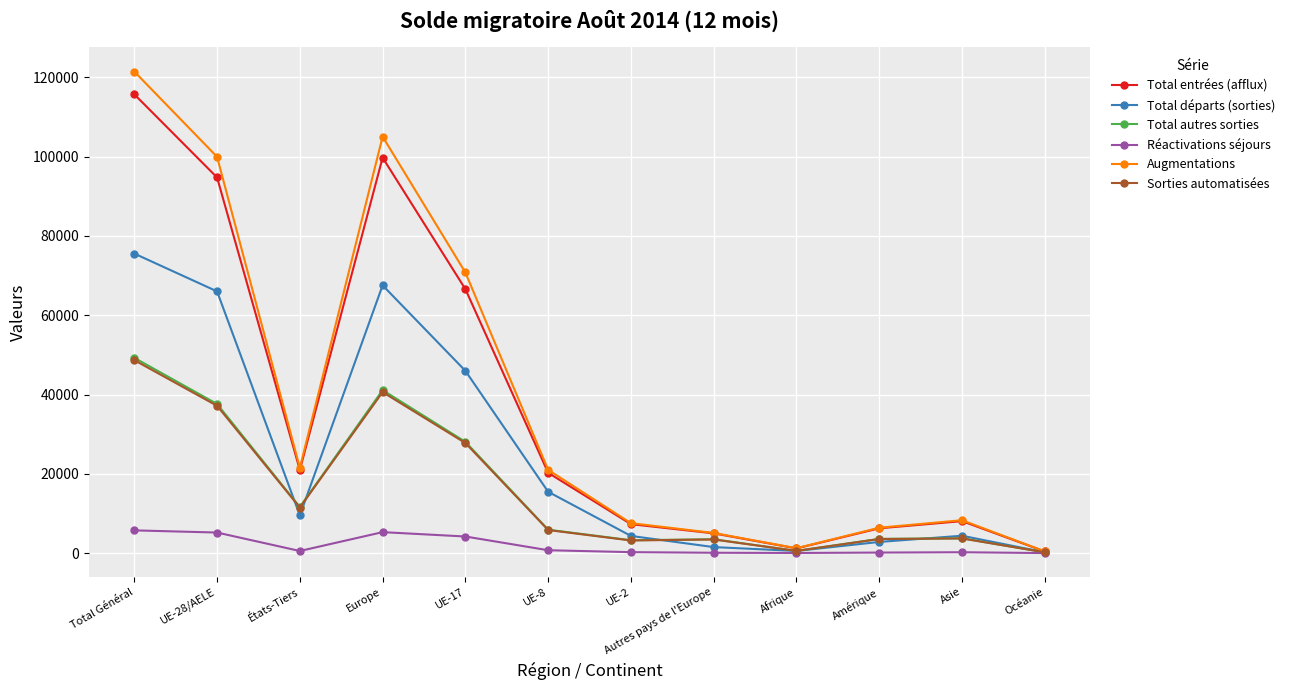

What is the value of the Total entrées (afflux) point at the 5th from the left?

66596